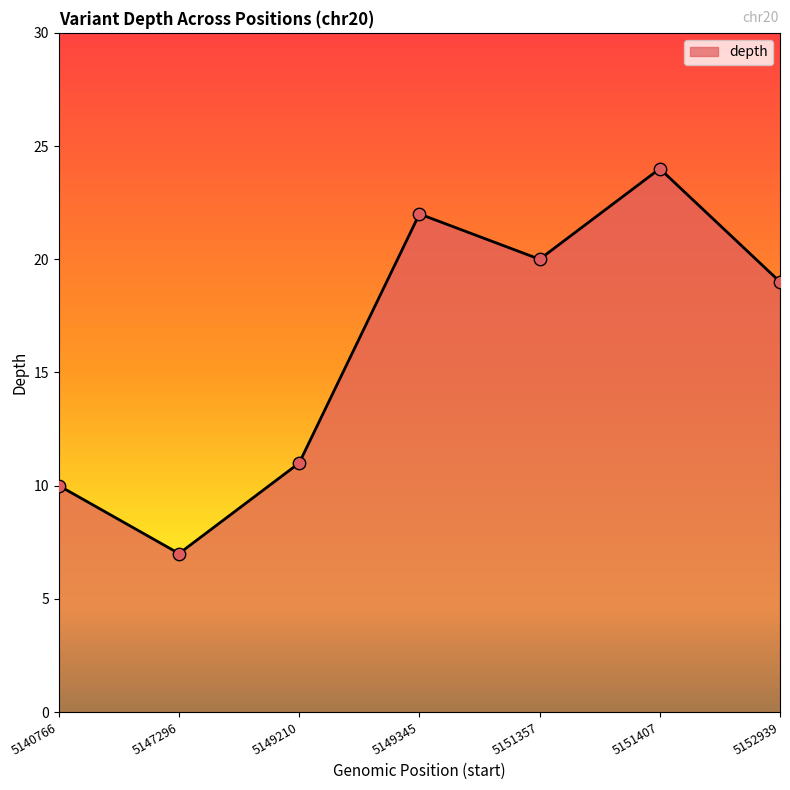

Between 5152939 and 5140766, which is larger?

5152939